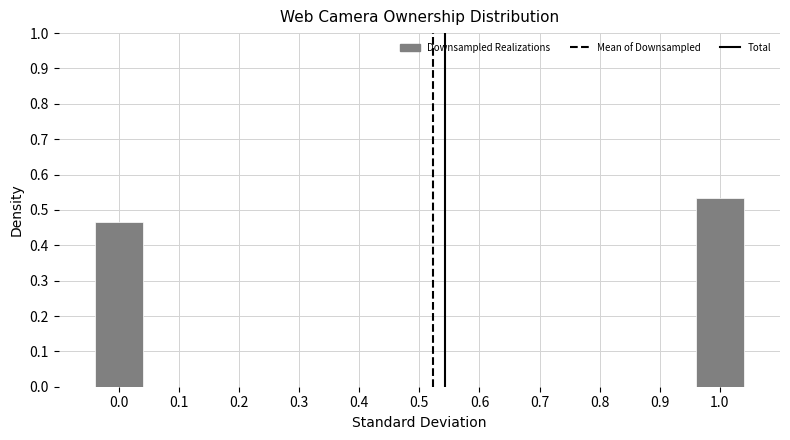

Between 1.0 and 0.0, which is larger?

1.0